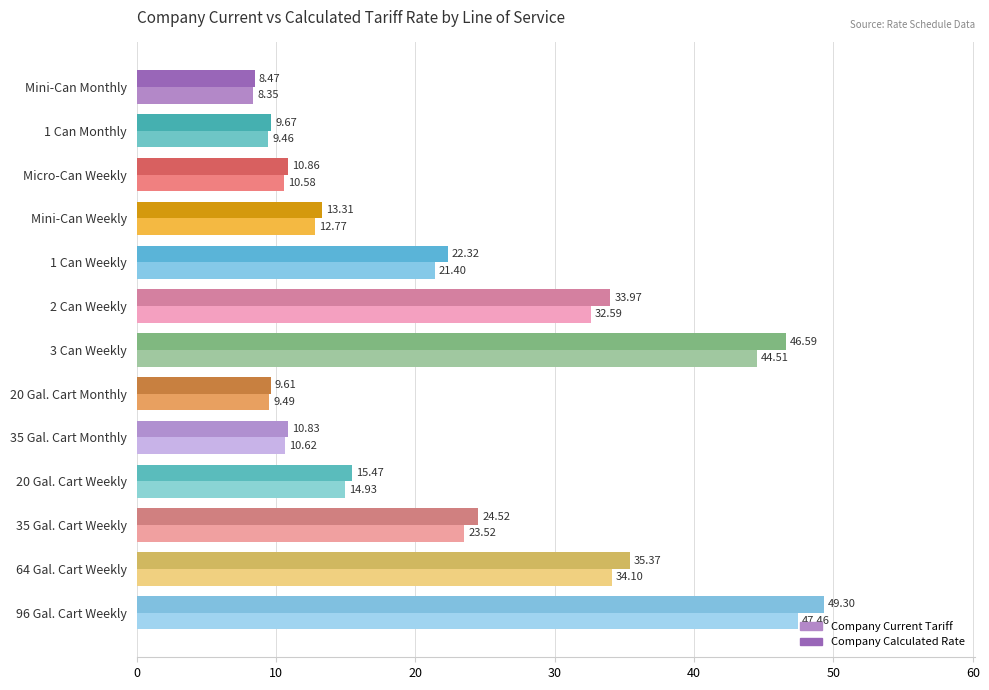

Rank the categories by Company Current Tariff value from lowest to highest.

Mini-Can Monthly, 1 Can Monthly, 20 Gal. Cart Monthly, Micro-Can Weekly, 35 Gal. Cart Monthly, Mini-Can Weekly, 20 Gal. Cart Weekly, 1 Can Weekly, 35 Gal. Cart Weekly, 2 Can Weekly, 64 Gal. Cart Weekly, 3 Can Weekly, 96 Gal. Cart Weekly